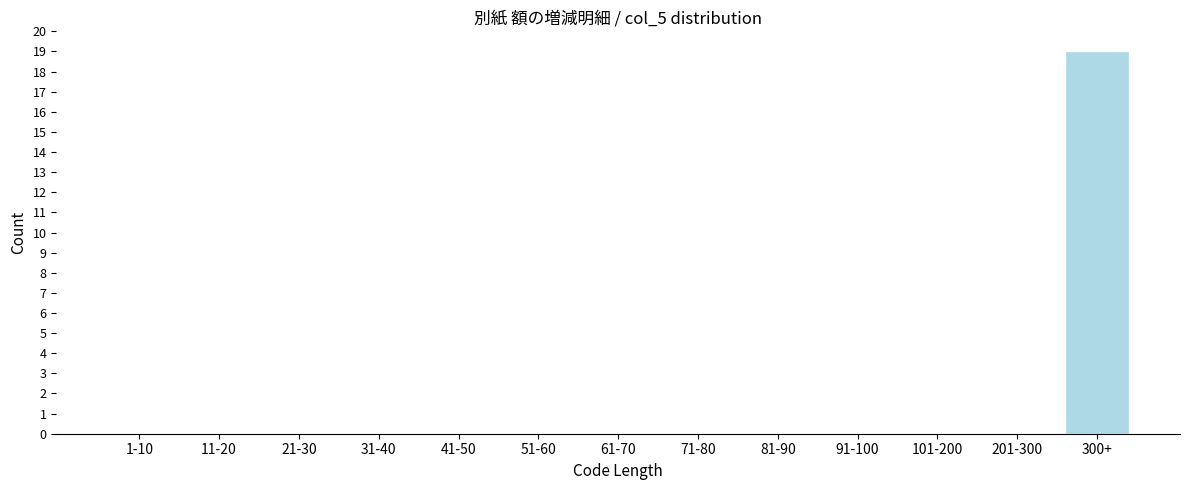

Reading left to right, transcribe all the data shown in this chart.

1-10=0	11-20=0	21-30=0	31-40=0	41-50=0	51-60=0	61-70=0	71-80=0	81-90=0	91-100=0	101-200=0	201-300=0	300+=19